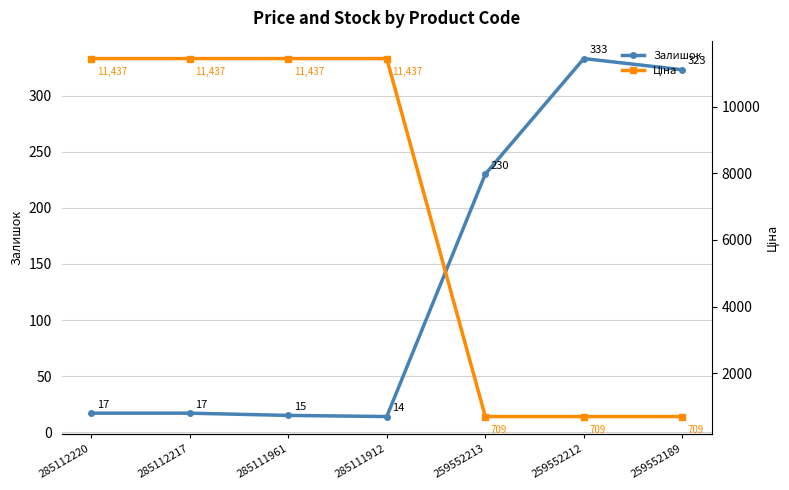

How many lines are shown in the chart?

2